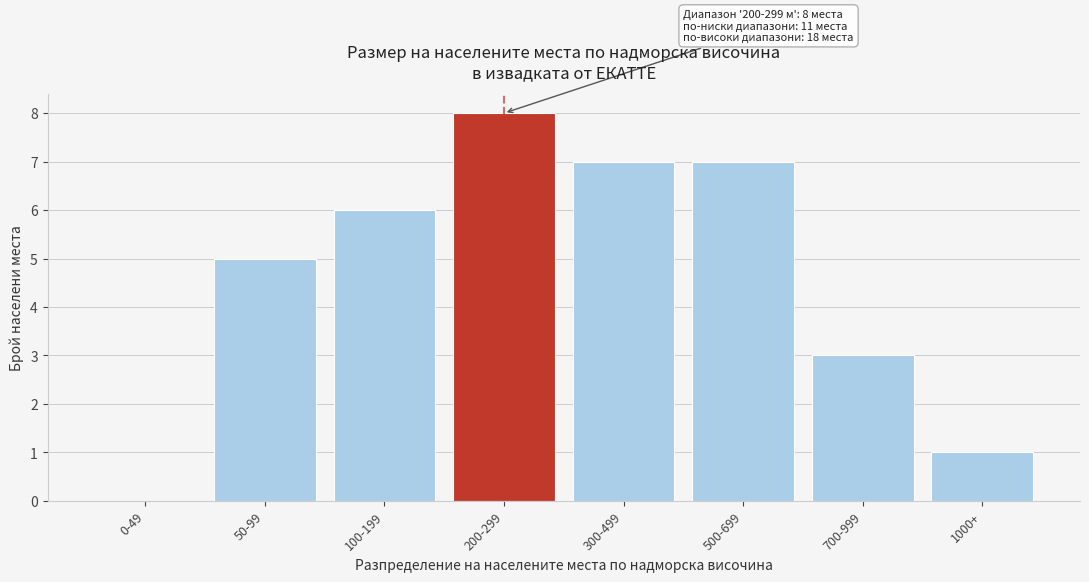

Reading left to right, extract all data points from this chart.

0-49=0	50-99=5	100-199=6	200-299=8	300-499=7	500-699=7	700-999=3	1000+=1